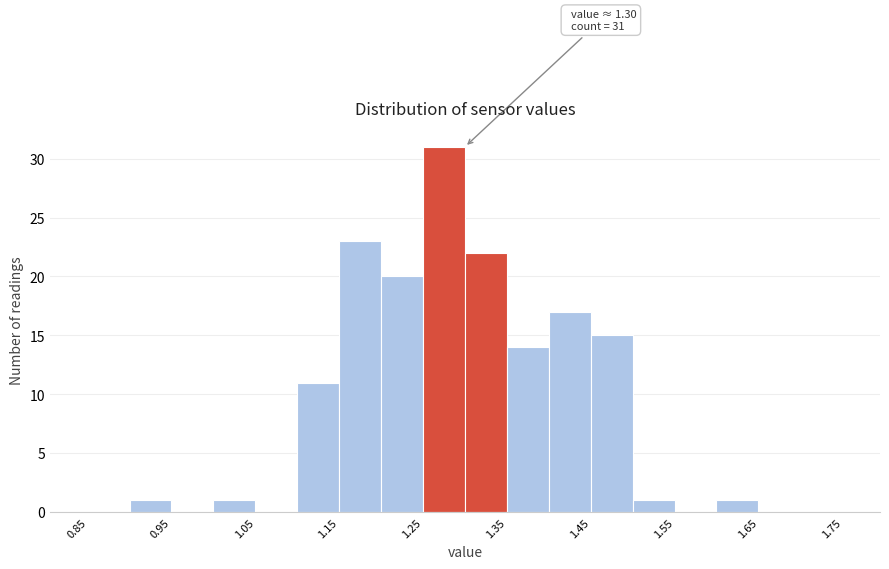

Over which range of the x-axis is the bar tallest?

1.25 to 1.30